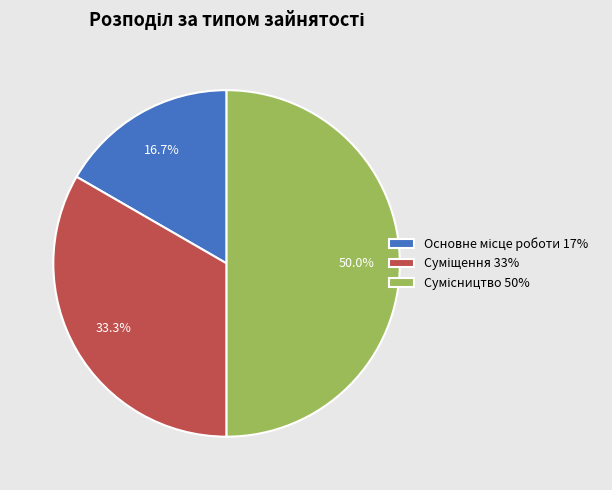

Count the number of slices in the pie.

3